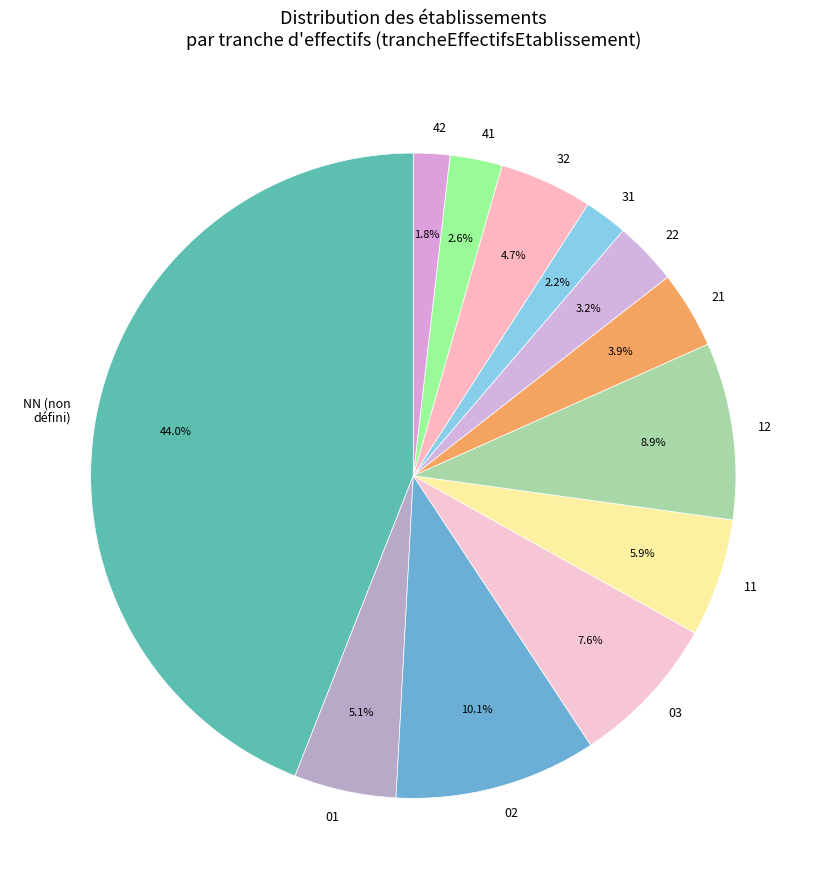

How many slices are in this pie chart?

12